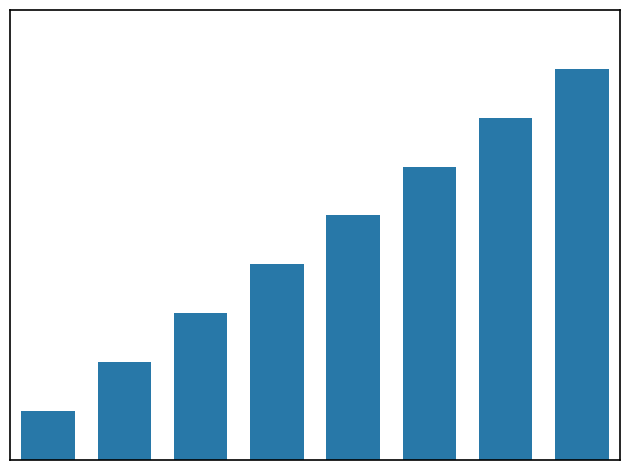

How many values are below 5?

4